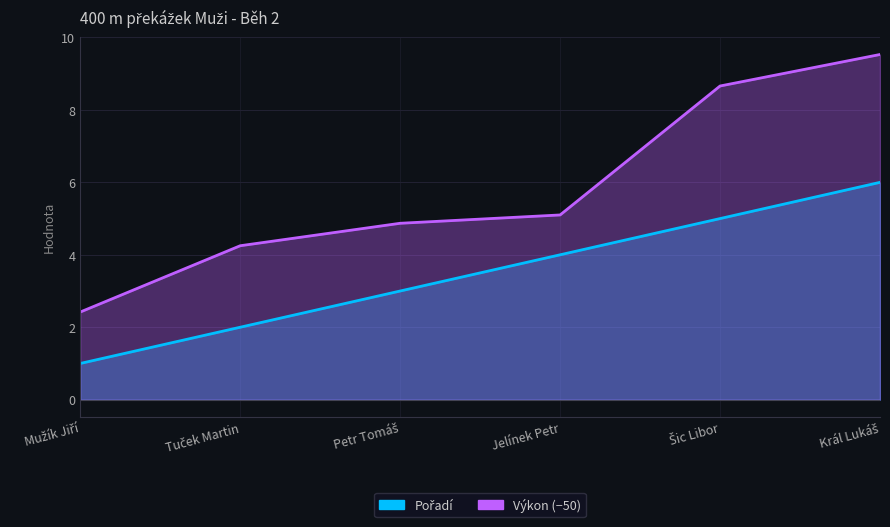

Reading right to left, what are all the values shown in this chart?

Pořadí: 6.0	5.0	4.0	3.0	2.0	1.0
Výkon: 9.5	8.7	5.1	4.9	4.2	2.4